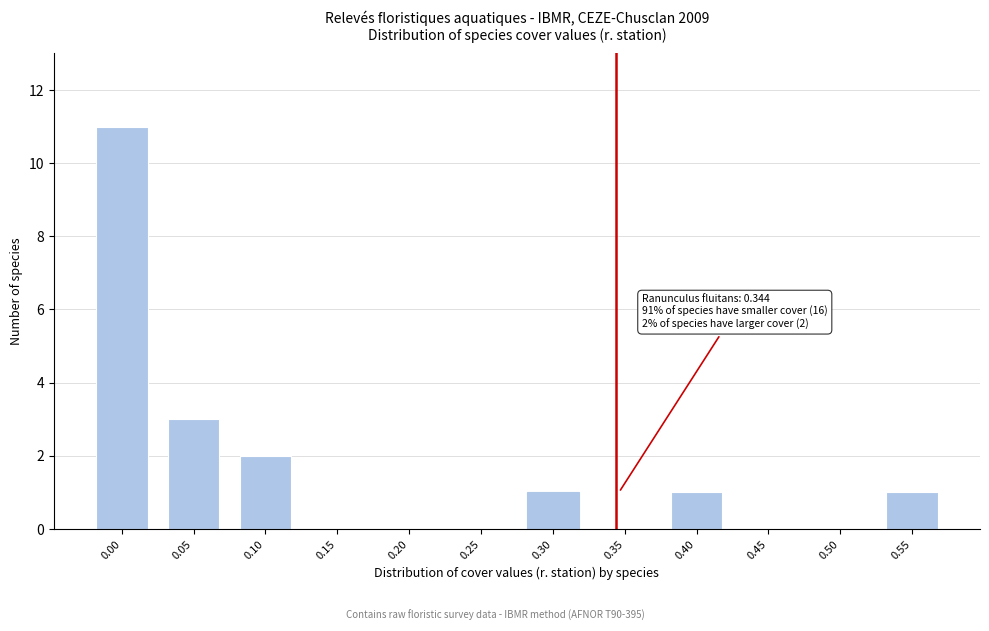

Reading left to right, list all the values displayed in this chart.

0.00=11	0.05=3	0.10=2	0.15=0	0.20=0	0.25=0	0.30=1	0.35=0	0.40=1	0.45=0	0.50=0	0.55=1